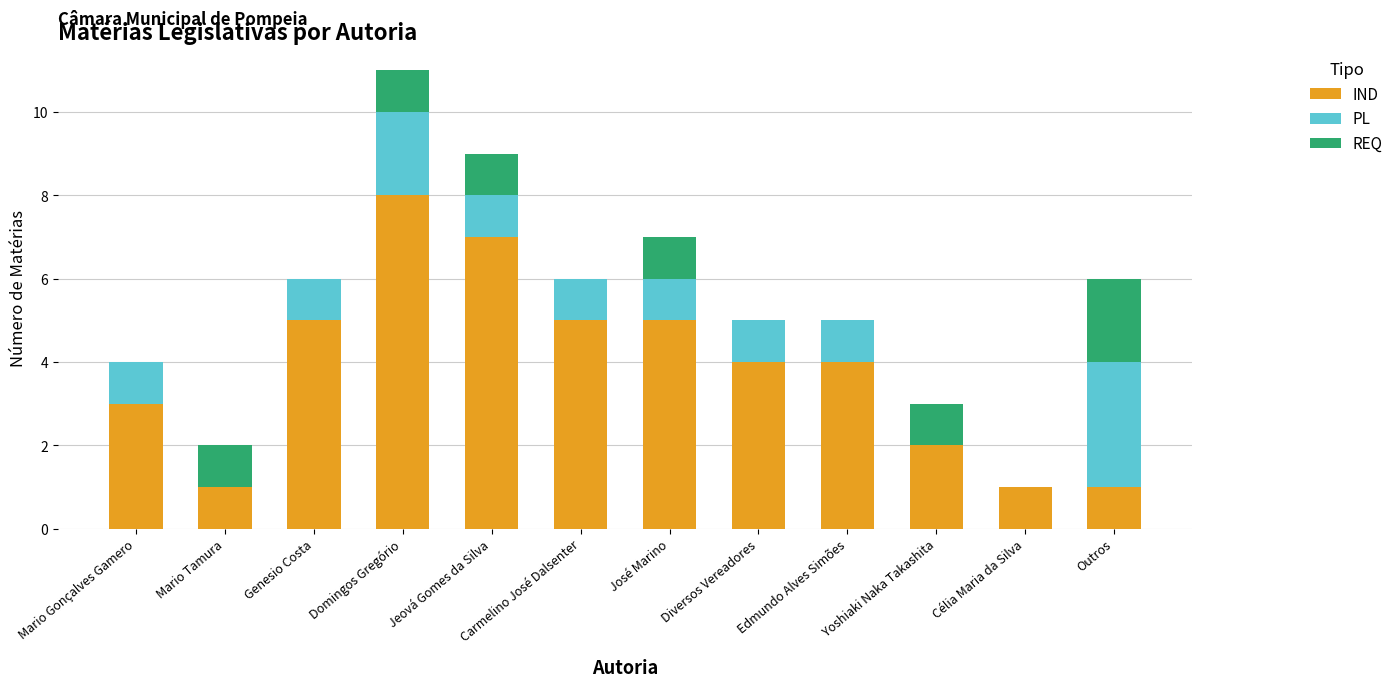

What is the sum of the IND values at Diversos Vereadores and Carmelino José Dalsenter?

9